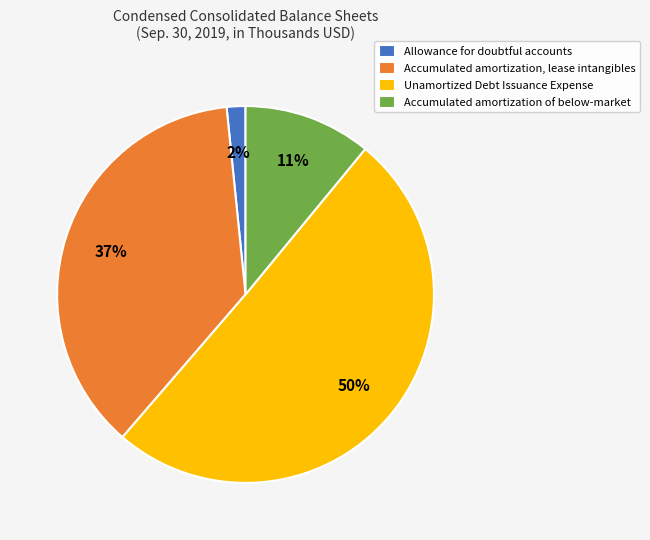

To the nearest percent, what portion does Unamortized Debt Issuance Expense represent?

50%